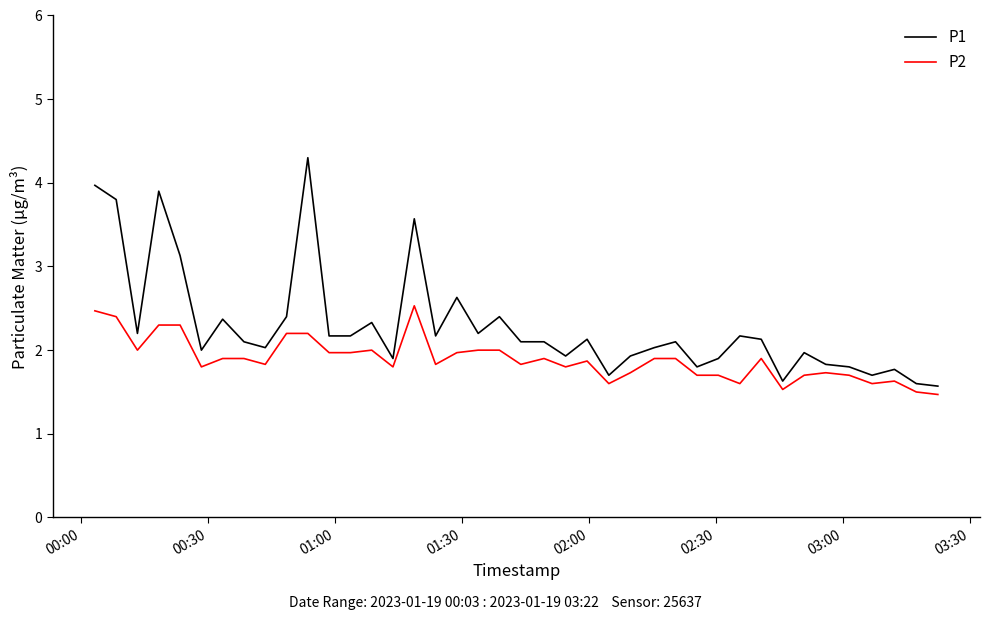

Rank the series by their maximum value, from lowest to highest.

P2, P1